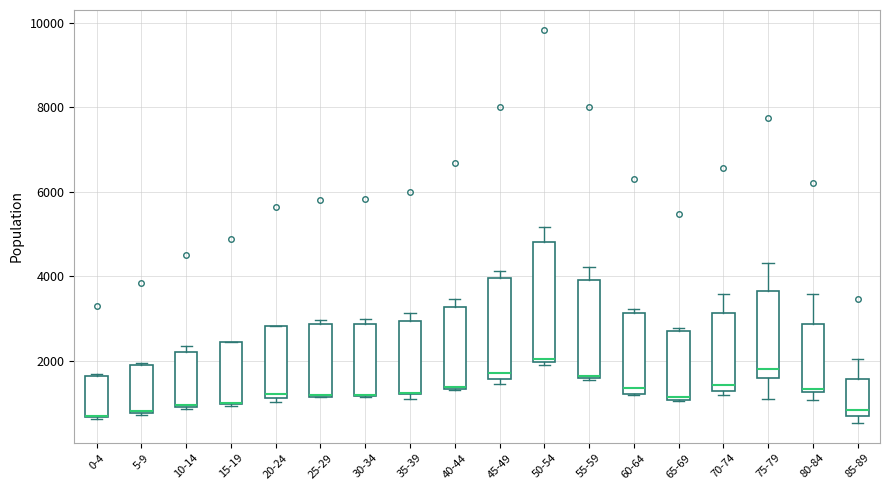

Where is the upper edge of the box for 60-64 on the y-axis? The values are not printed on the chart, so give them approximately, as read against the axis.

3200